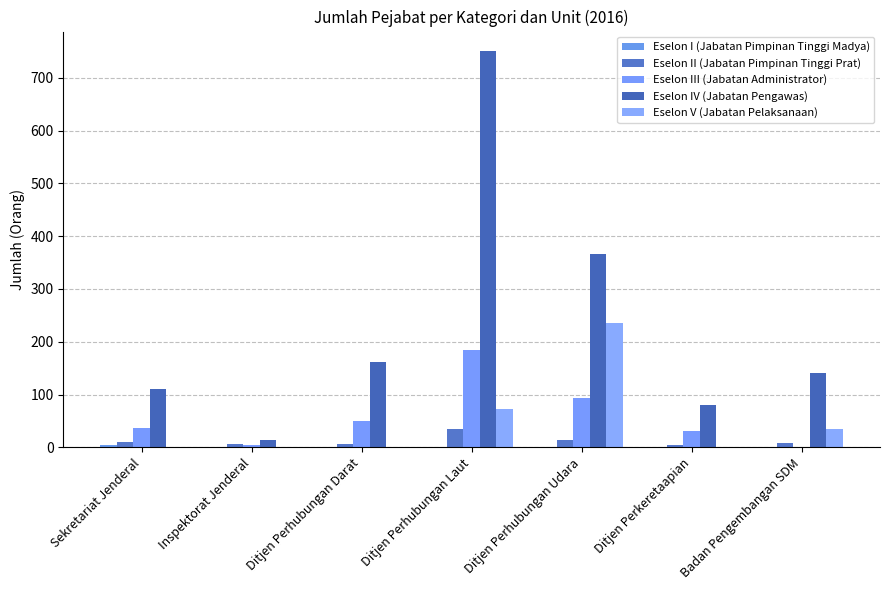

What is the sum of the Eselon IV (Jabatan Pengawas) values at Sekretariat Jenderal and Badan Pengembangan SDM?

251